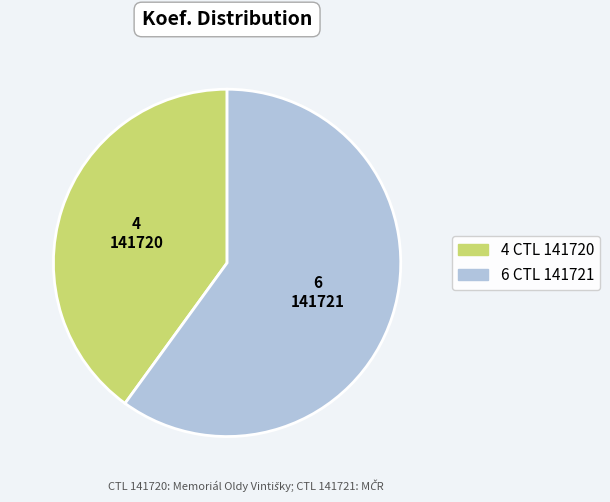

Rank the categories by value from highest to lowest.

141721, 141720